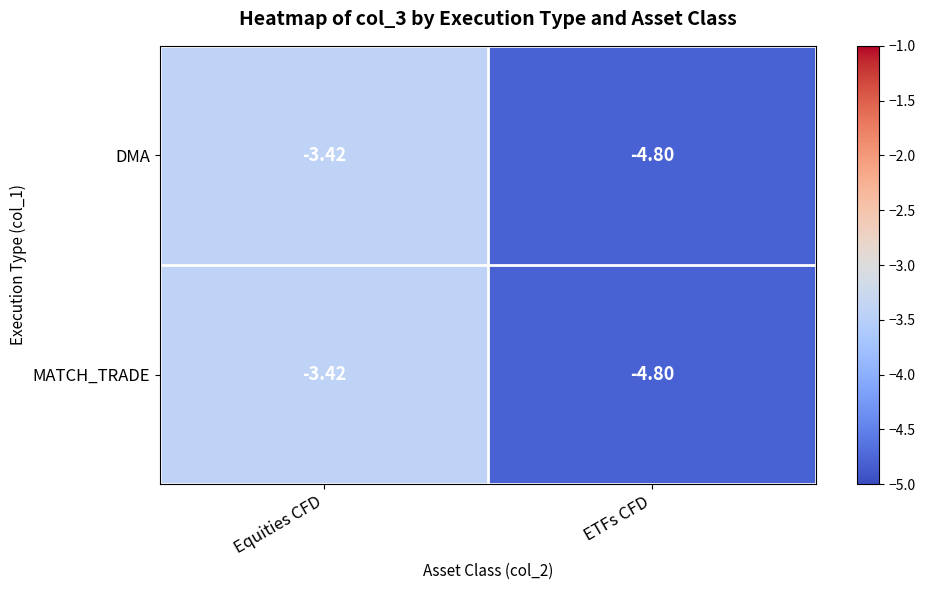

At which category is the sum across all series the highest?

Equities CFD